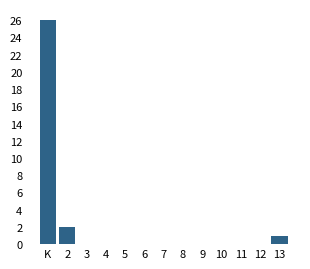

Reading left to right, extract all data points from this chart.

K=26	2=2	3=0	4=0	5=0	6=0	7=0	8=0	9=0	10=0	11=0	12=0	13=1